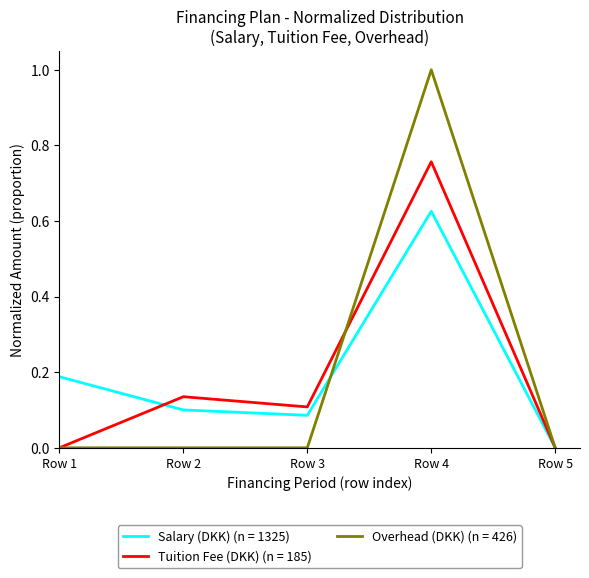

What is the difference between the highest and lowest values at Row 4?

0.4